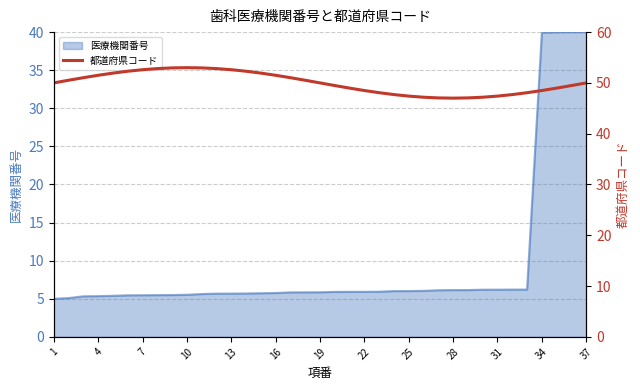

How many data points are above 50?

17